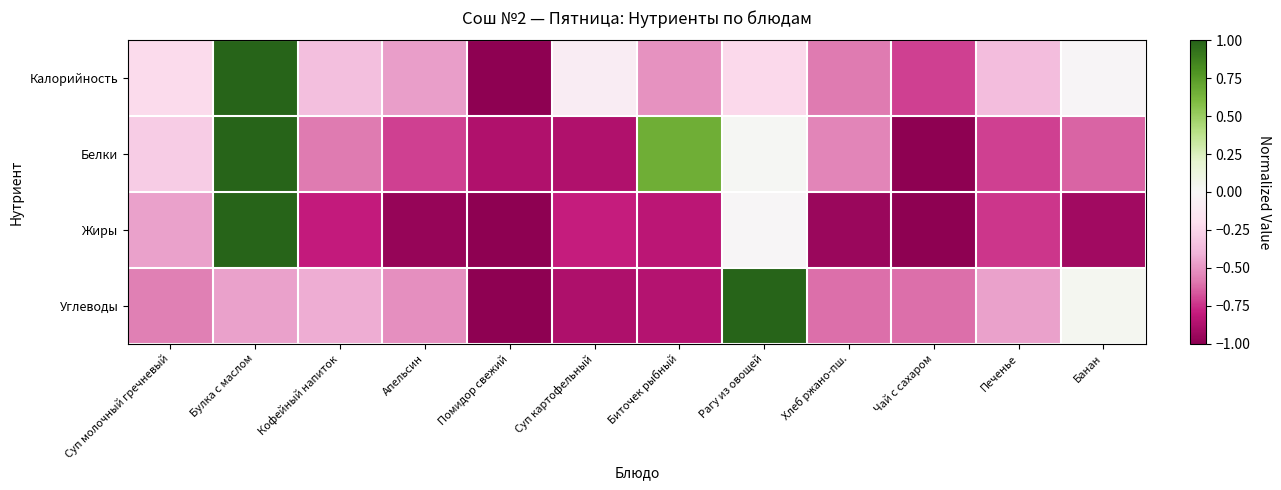

What is the total value across all series at Печенье?

-2.3